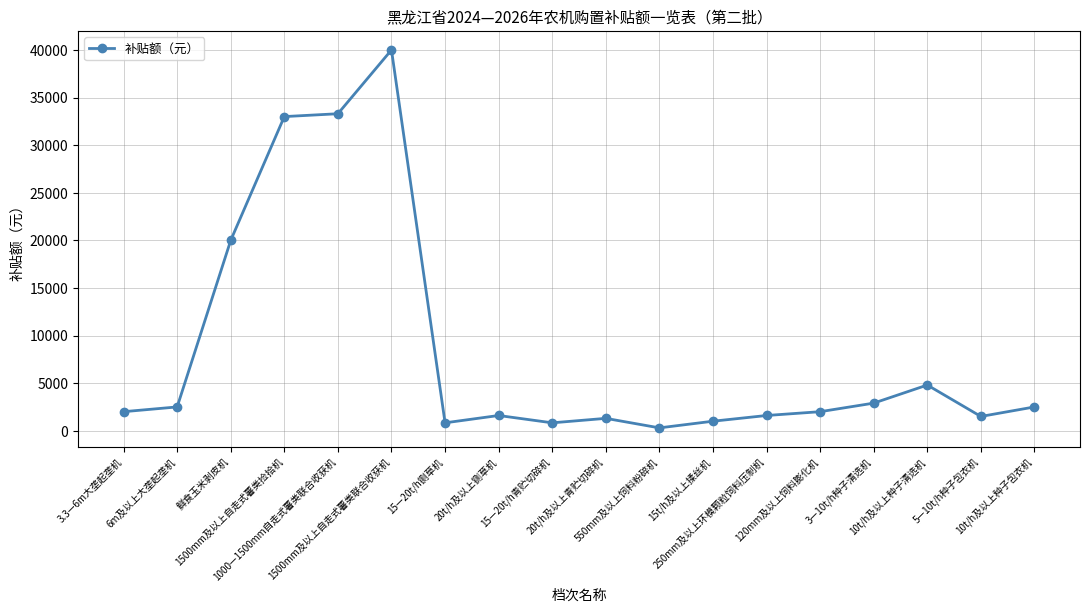

True or false: the data has more than 2 interior local peaks.

True